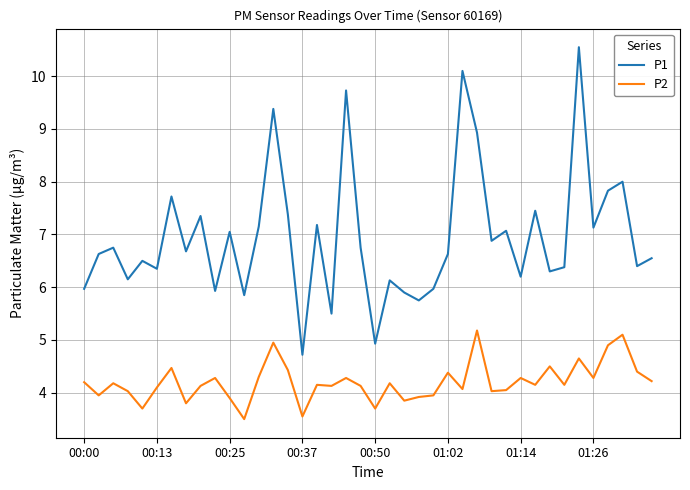

Which series has the widest spread of values?

P1